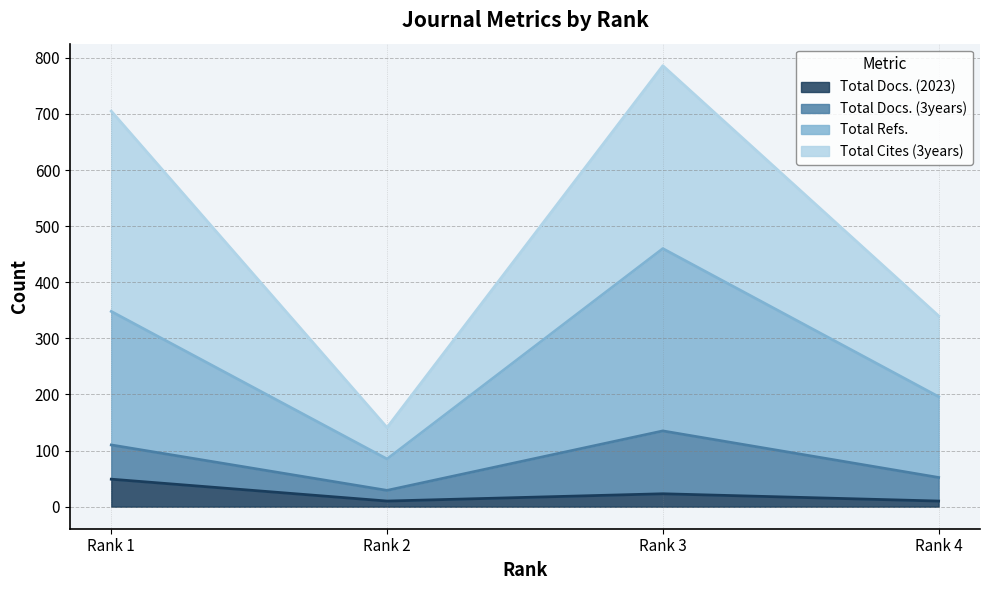

At how many categories does at least one series exceed 672?

2